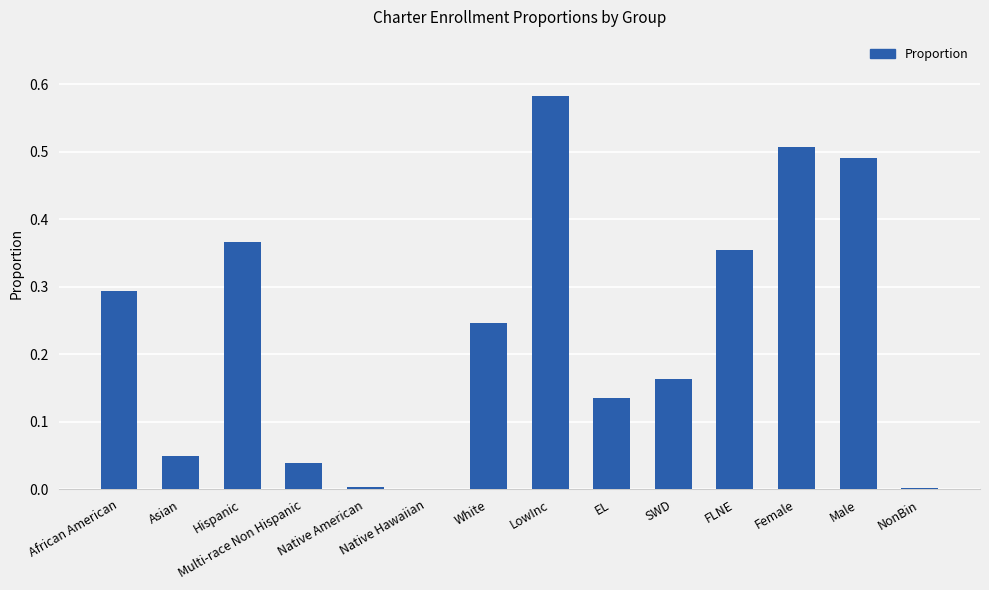

What is the sum of all values?

3.2